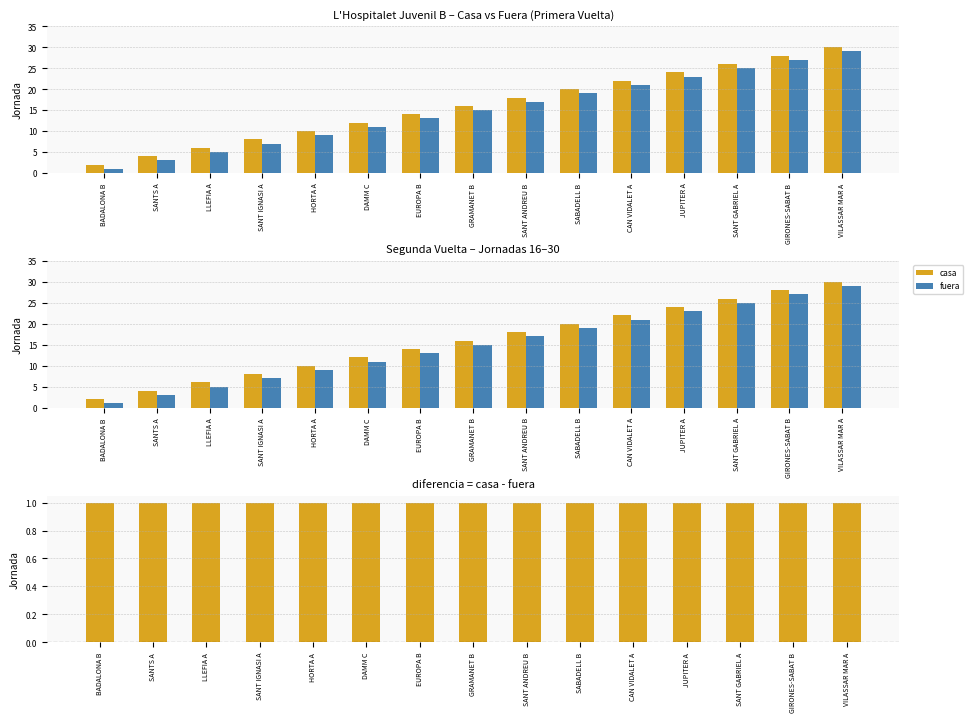

Rank the series by their maximum value, from lowest to highest.

diferencia (casa - fuera), fuera, casa